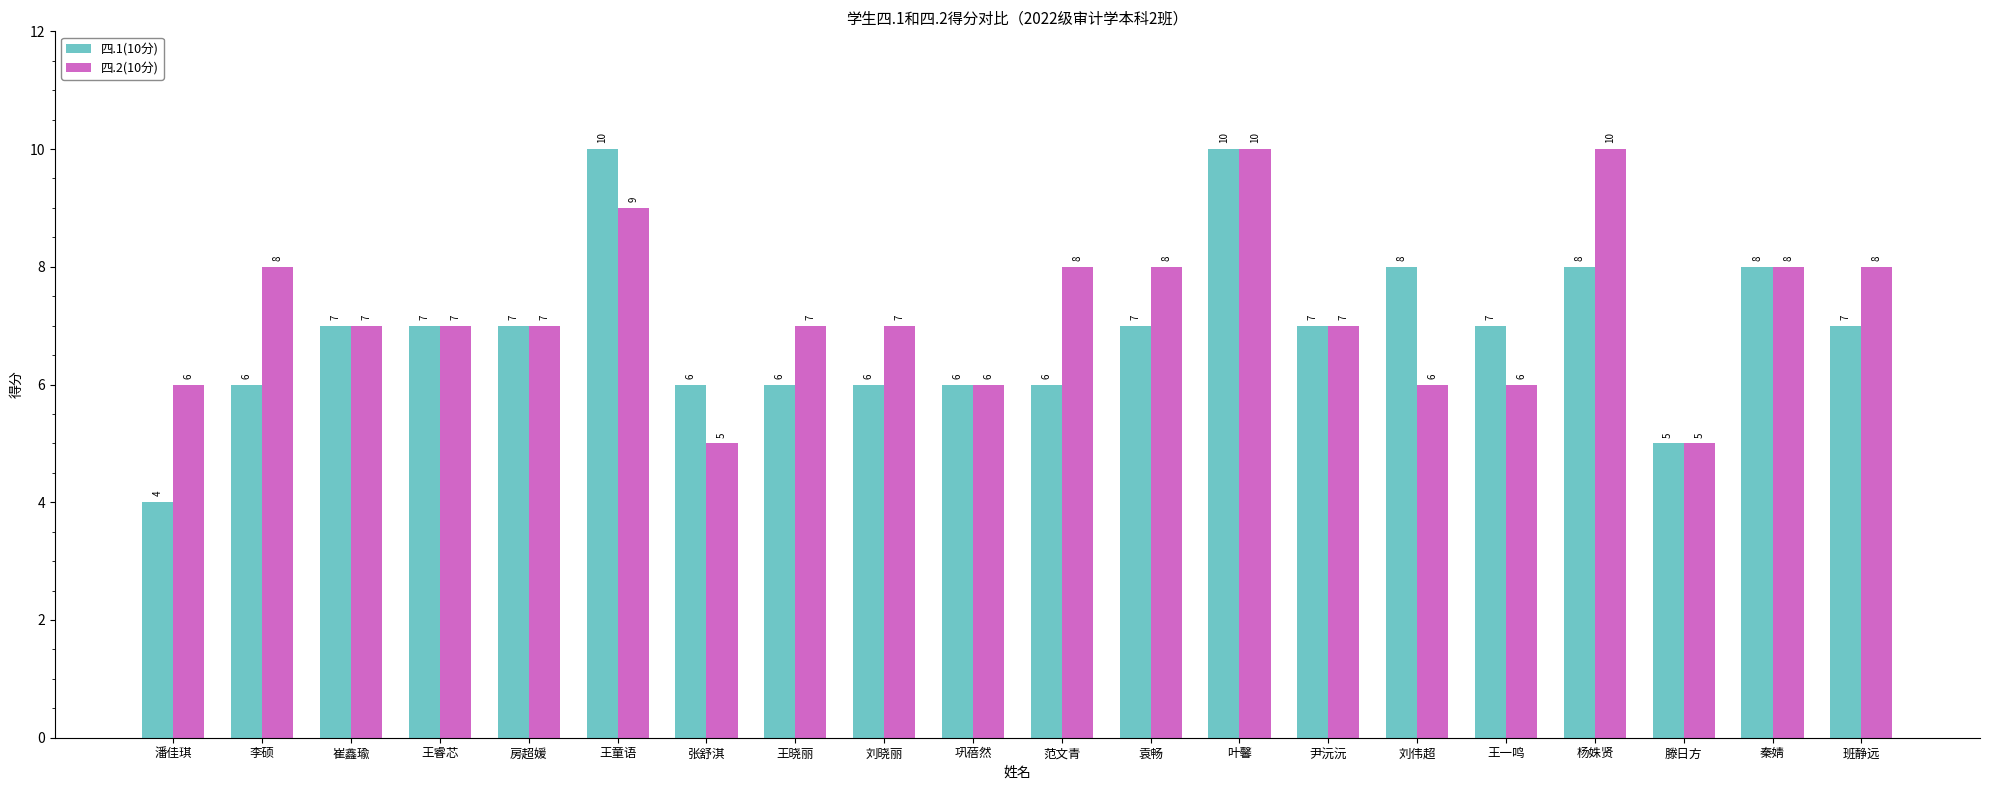

At which label does 四.2(10分) first exceed 7?

李硕